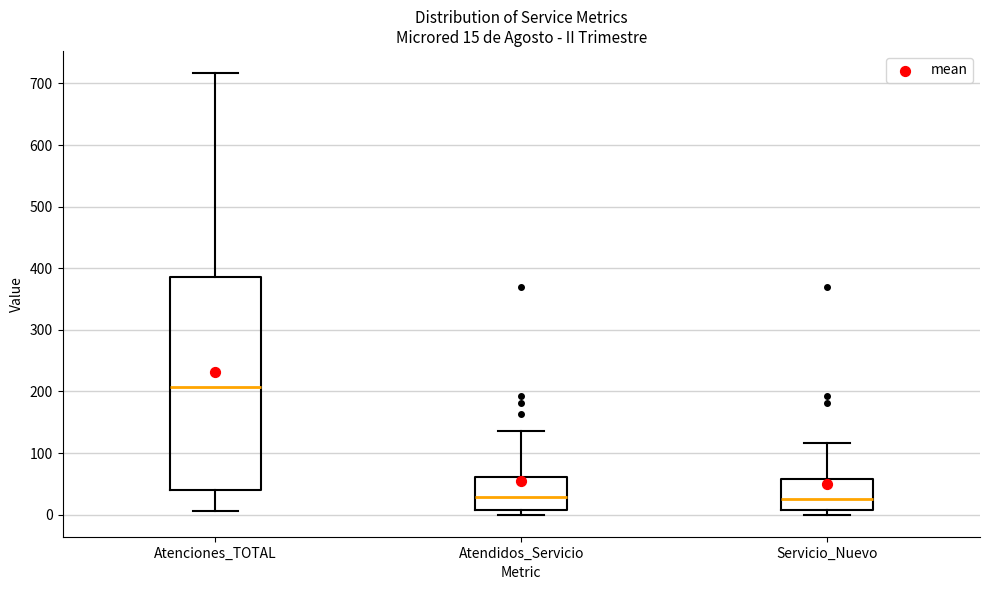

Comparing the boxes themselves (not the whiskers), which one is the tallest?

Atenciones_TOTAL